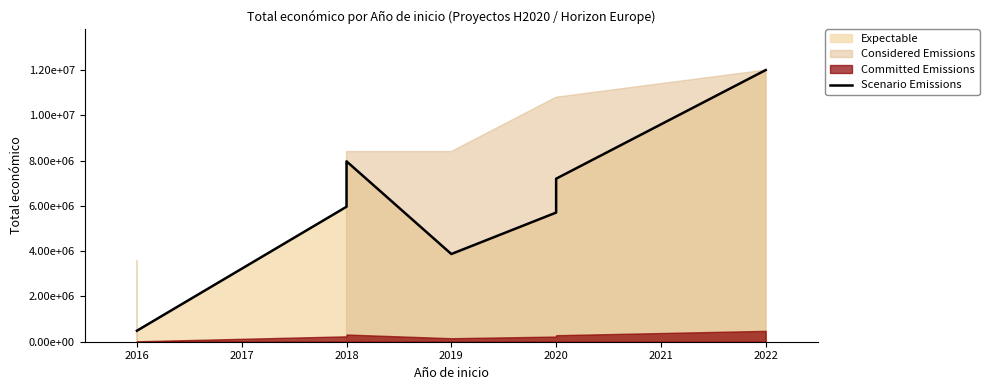

What is the difference between the values at 2020 and 2015?

5217693